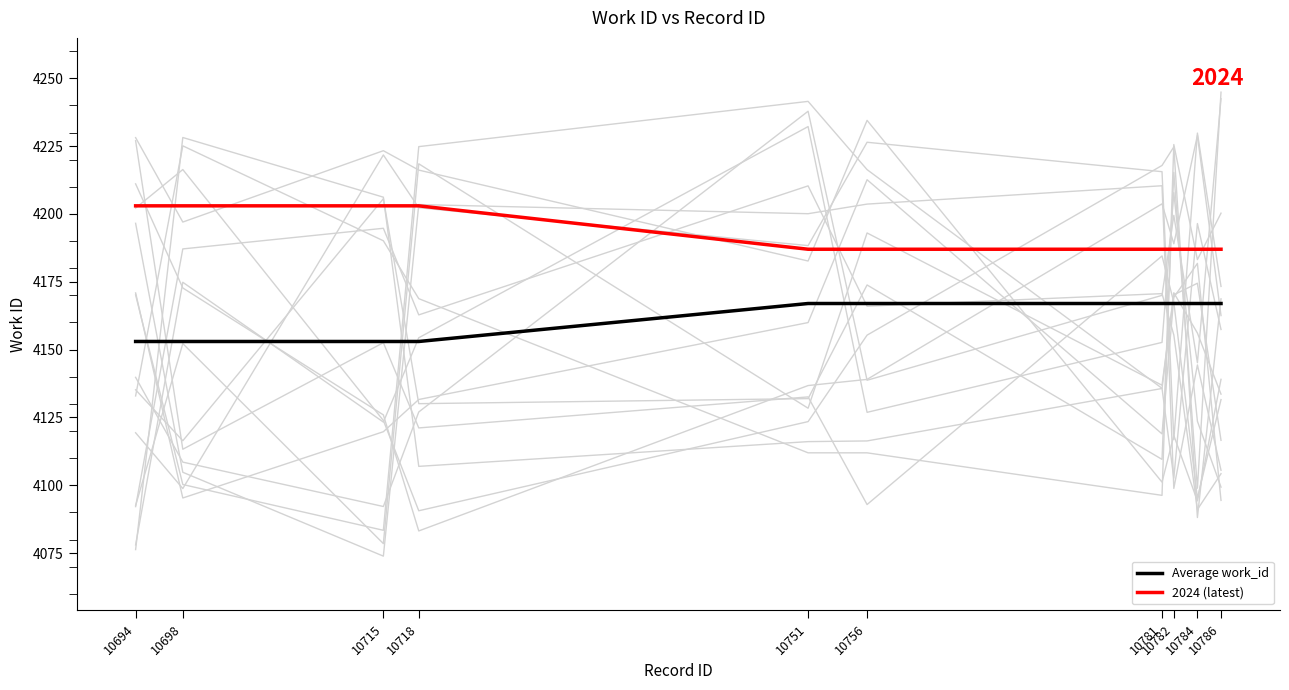

How many Average work_id values are between 4153 and 4167?

10